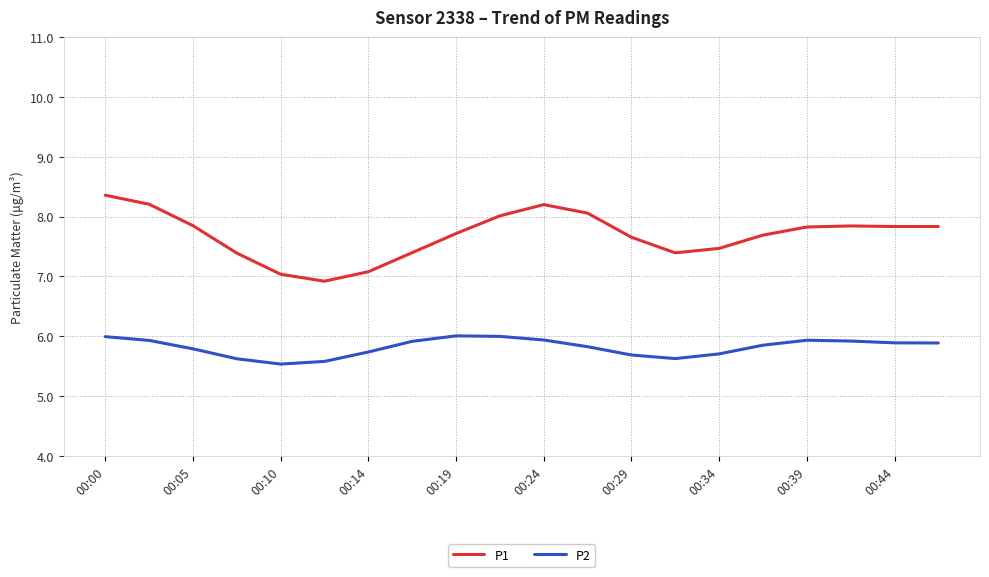

Which series has the largest total across all categories?

P1